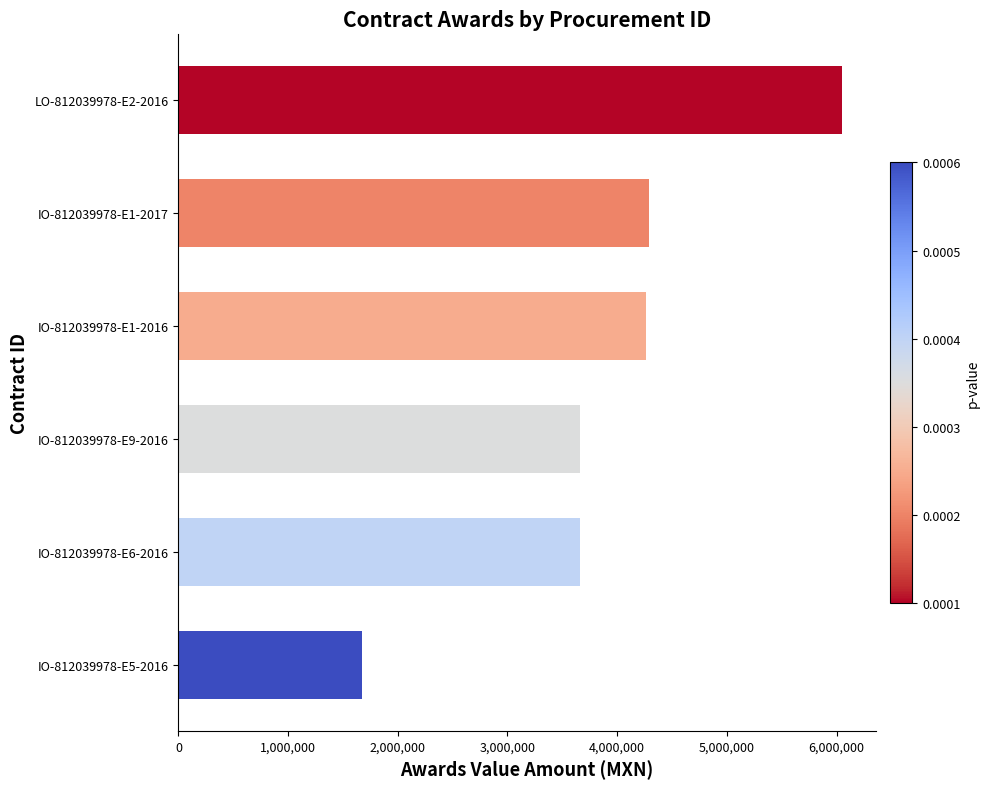

The value at IO-812039978-E6-2016 is 817179.3. True or false?

False